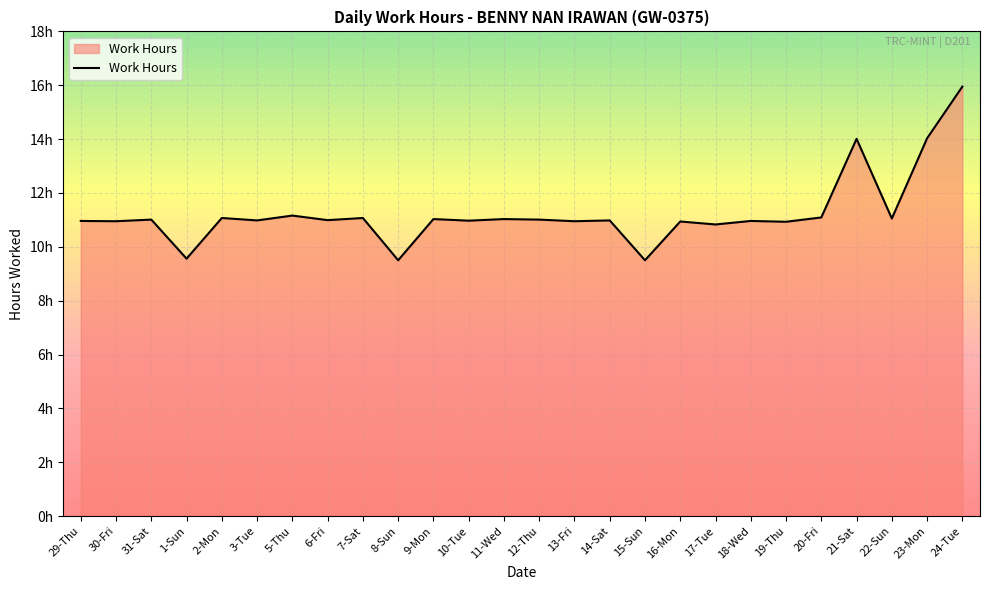

What value does the data have at 10-Tue?

11.0